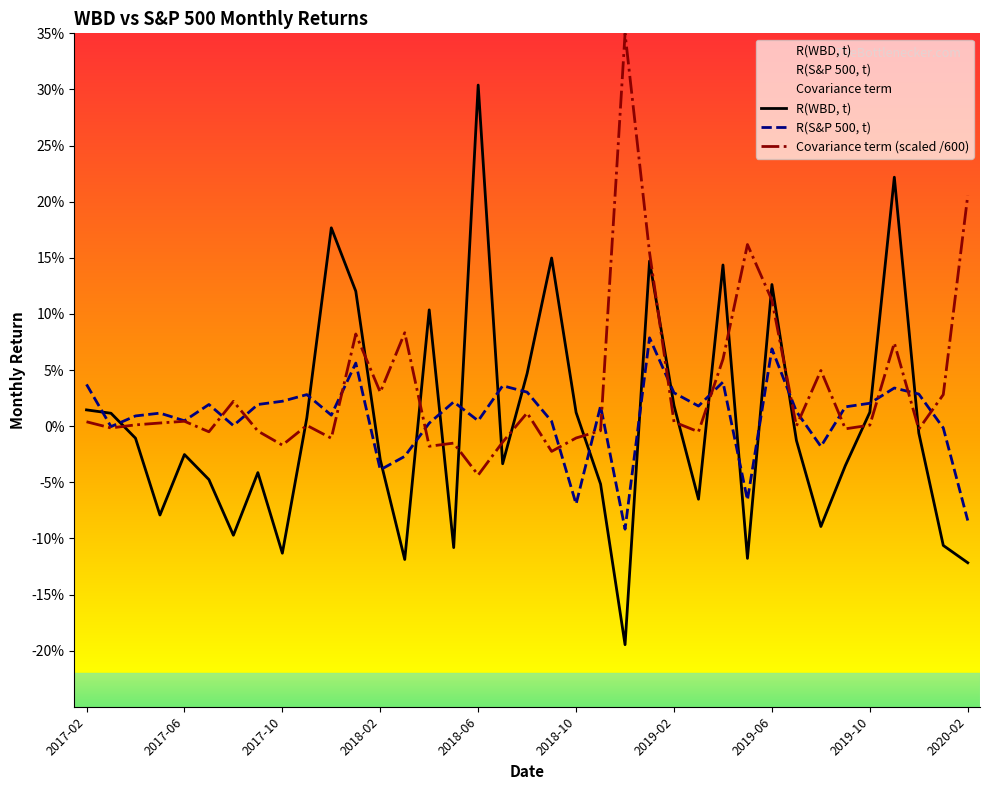

At how many categories does at least one series exceed 0?

37